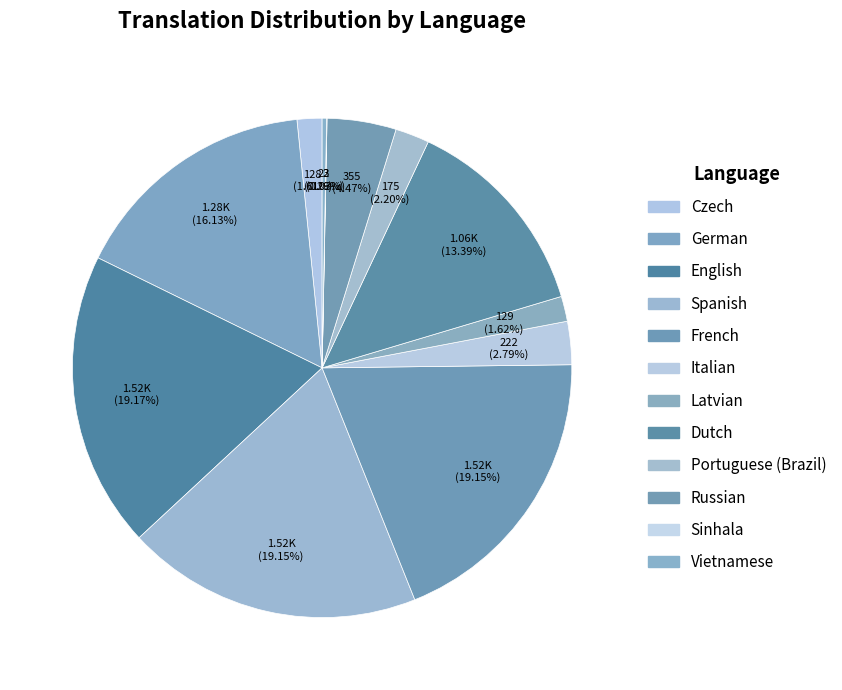

Is there any slice that represents more than half of the pie?

No